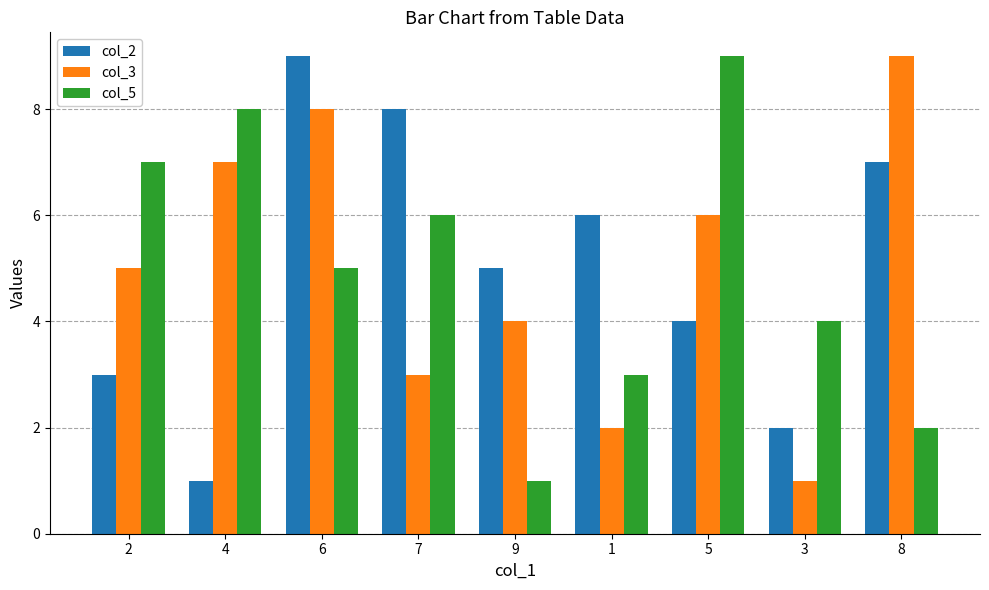

Reading right to left, extract all data points from this chart.

col_2: 8=7	3=2	5=4	1=6	9=5	7=8	6=9	4=1	2=3
col_3: 8=9	3=1	5=6	1=2	9=4	7=3	6=8	4=7	2=5
col_5: 8=2	3=4	5=9	1=3	9=1	7=6	6=5	4=8	2=7